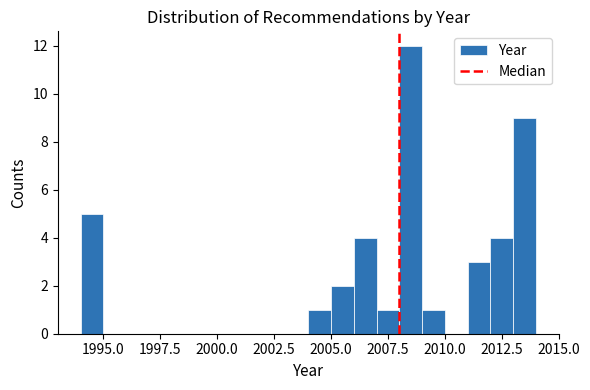

Read against the x-axis, roughly where is the centre of the tallest bar?

2008.5